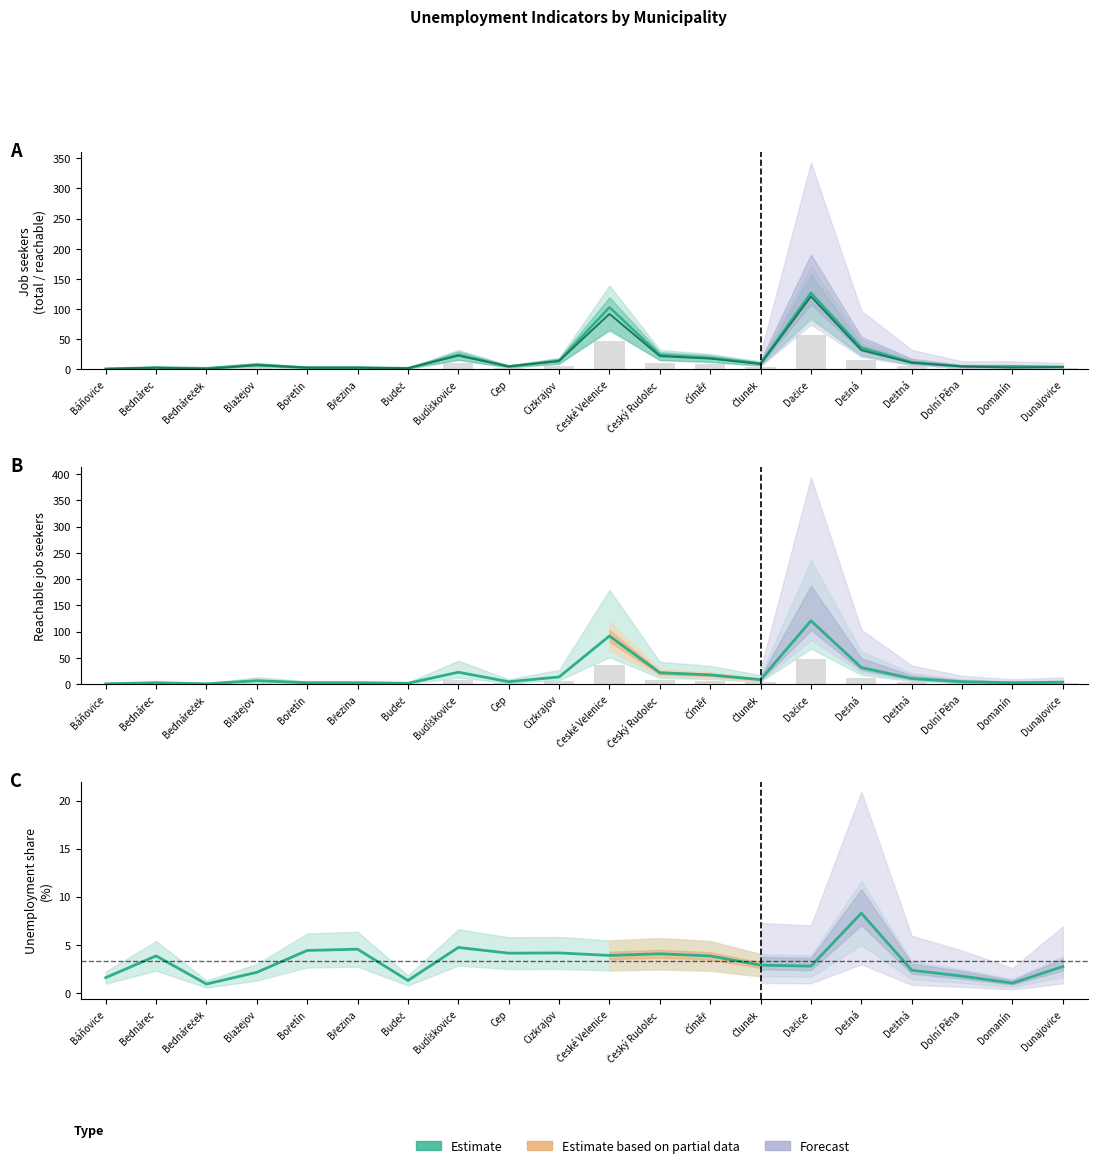

What is the difference between the maximum and second lowest values in the Dosažitelní uchazeči series?

120.0